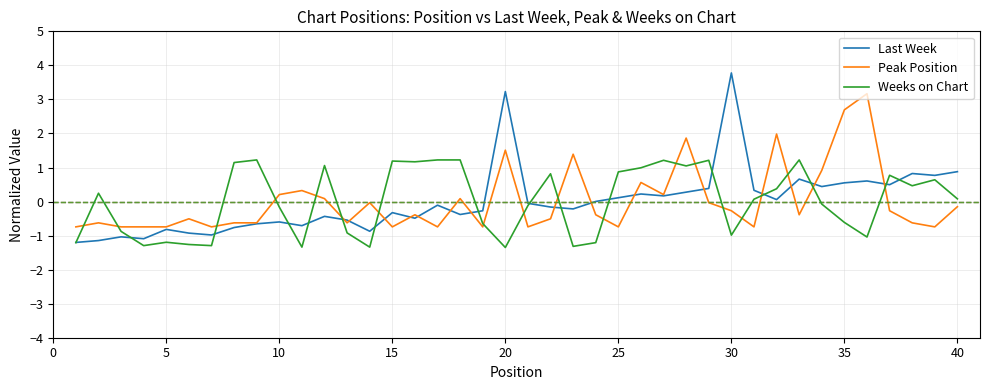

What is the smallest value displayed?

-1.3